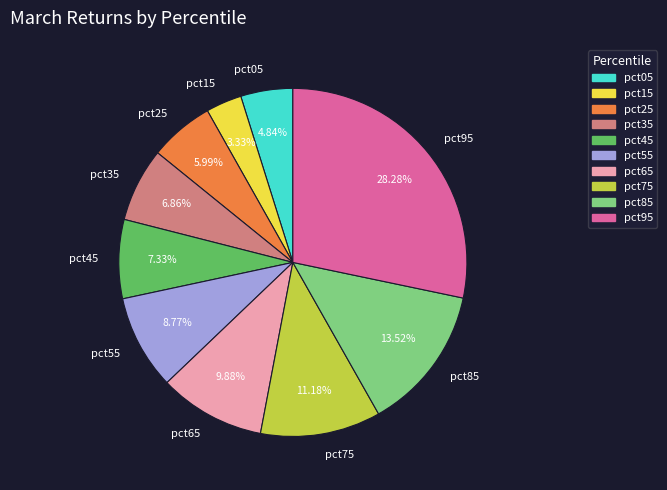

The pct55 slice represents 9% of the pie. True or false?

True